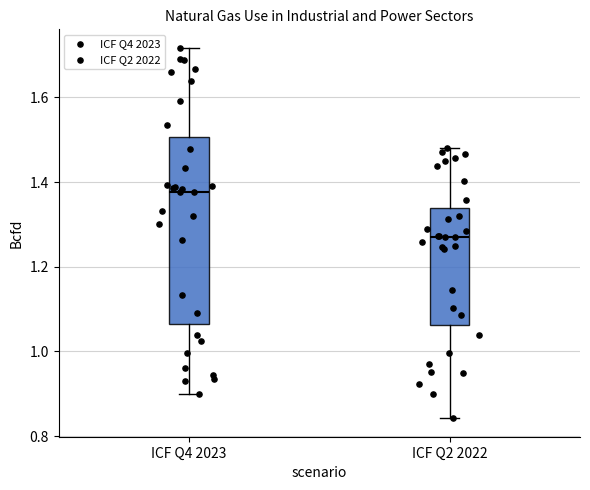

Reading left to right, read every box against the y-axis: the position of its median line, the range the box covers, and the ends of its whiskers. The values are not printed on the chart, so give them approximately, as read against the axis.

ICF Q4 2023: median 1.38, box 1.06 to 1.50, whiskers 0.90 to 1.72
ICF Q2 2022: median 1.26, box 1.06 to 1.34, whiskers 0.84 to 1.48